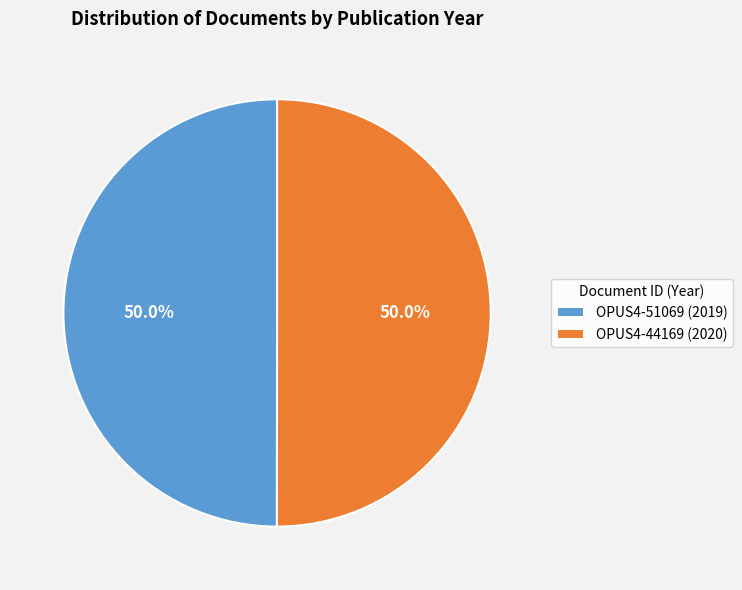

Approximately how many times larger is the value at OPUS4-44169 (2020) compared to OPUS4-51069 (2019)?

1.0